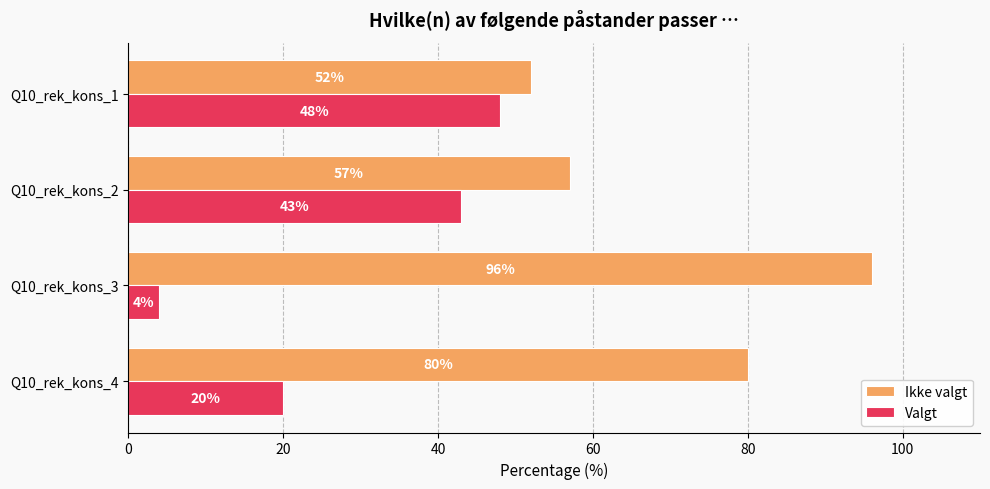

At which category does the chart reach its minimum across all series?

Q10_rek_kons_3